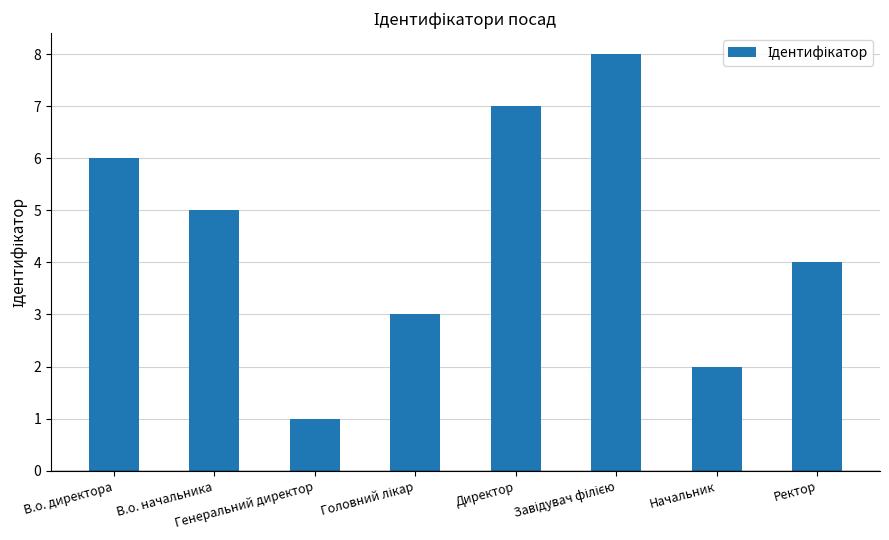

Reading left to right, transcribe all the data shown in this chart.

6	5	1	3	7	8	2	4